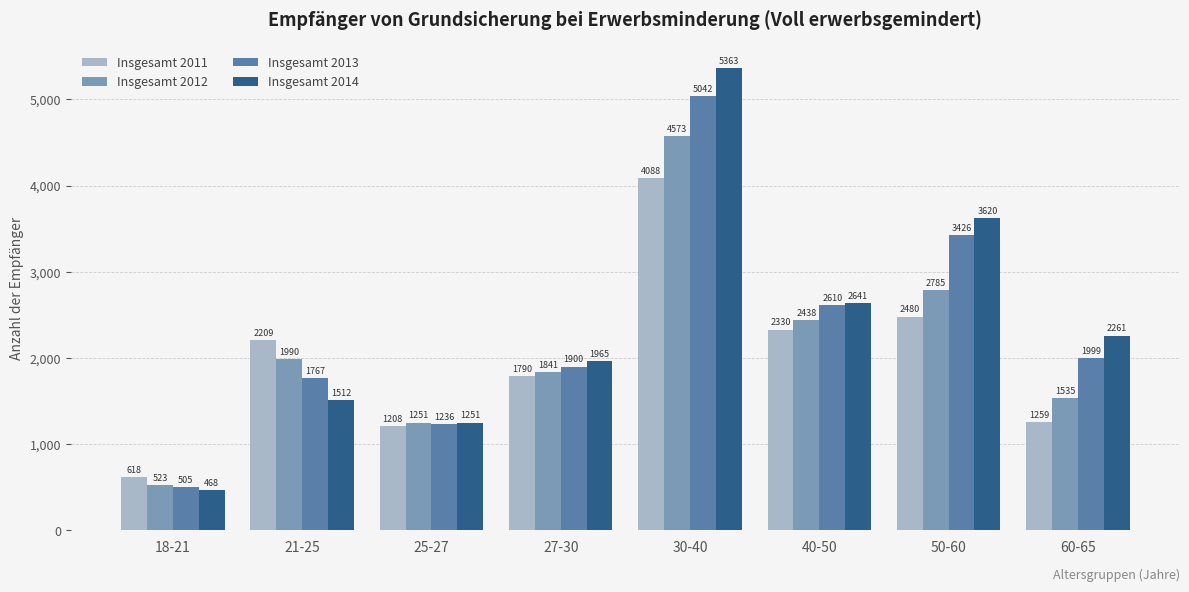

Which series has the widest spread of values?

Insgesamt 2014